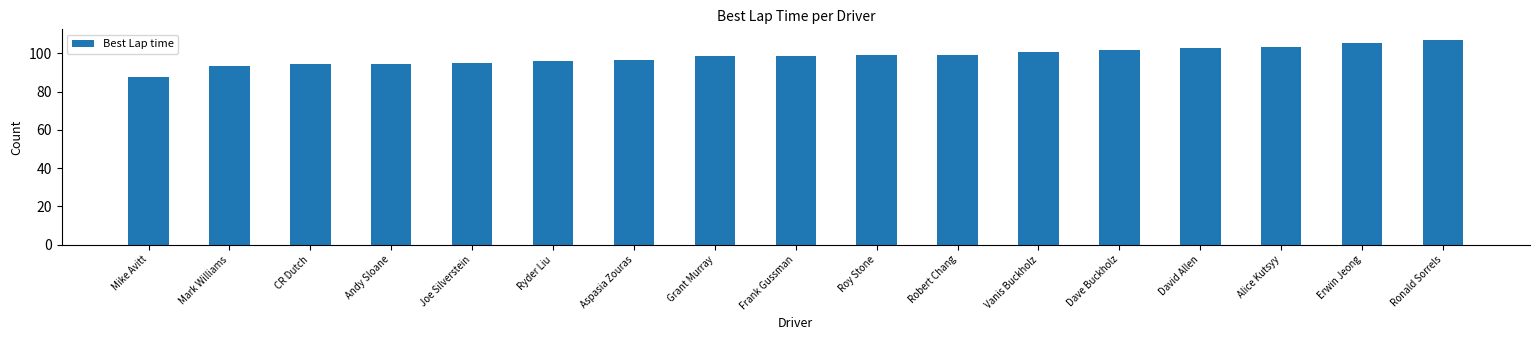

What is the smallest value displayed?

87.7